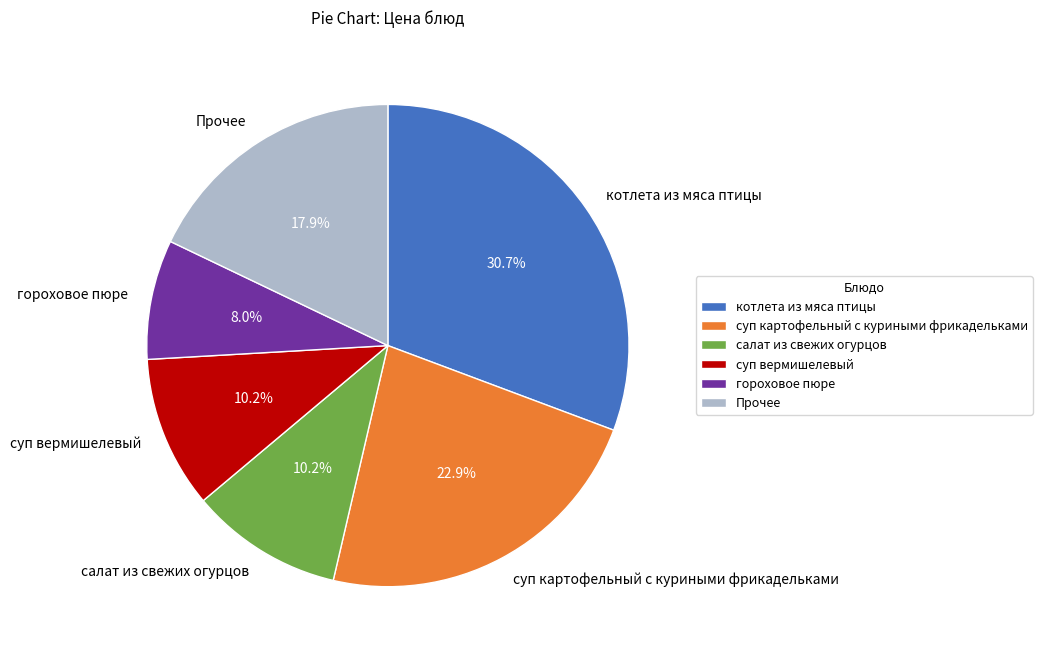

To the nearest percent, what is the average slice percentage?

17%